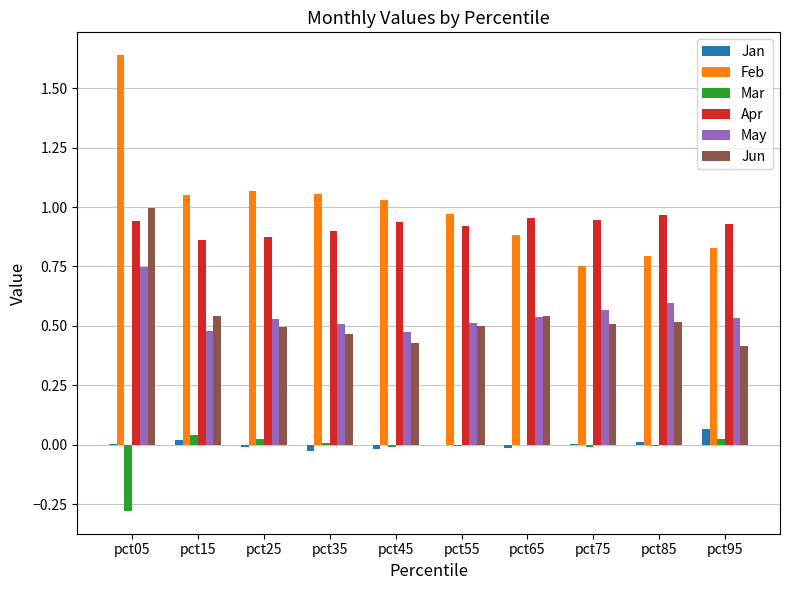

At which category is the sum across all series the highest?

pct05